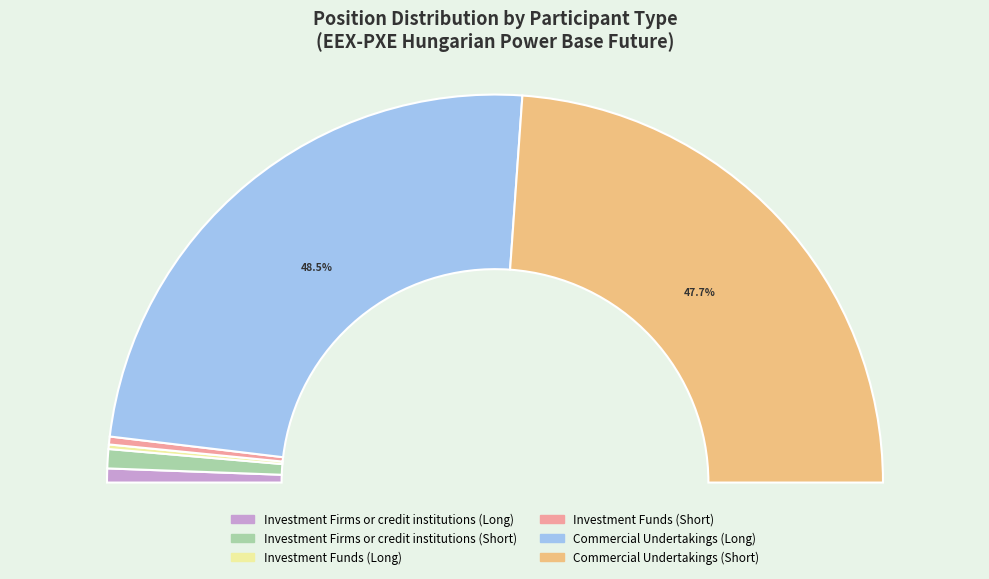

Count the number of slices in the pie.

6